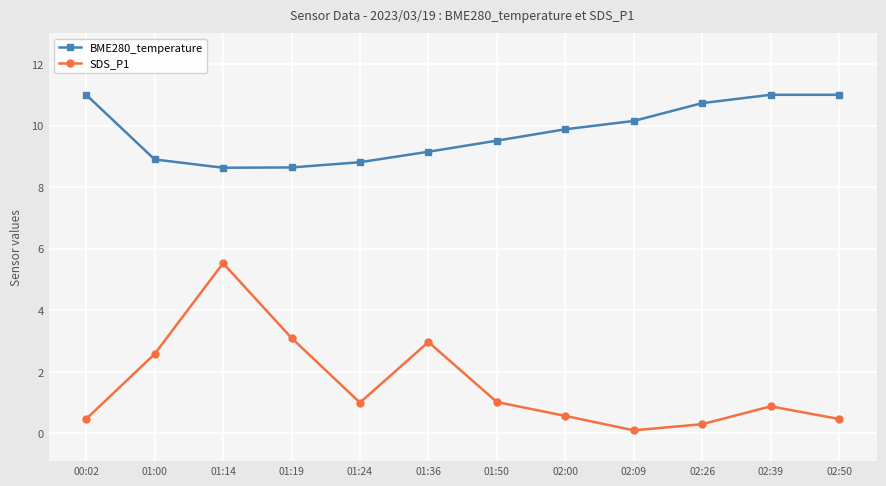

True or false: BME280_temperature and SDS_P1 cross at least once.

False